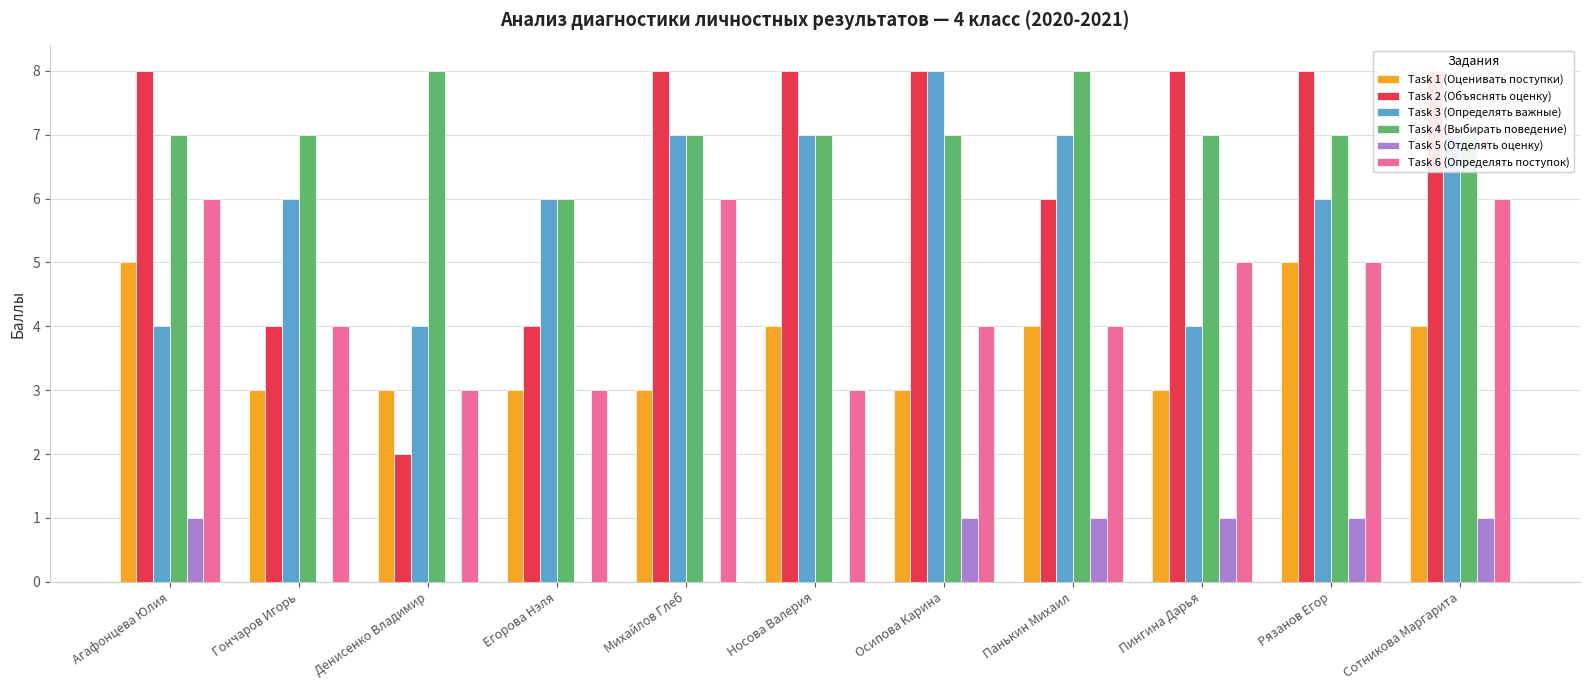

The value of Task 6 (Определять поступок) at Панькин Михаил is 1. True or false?

False